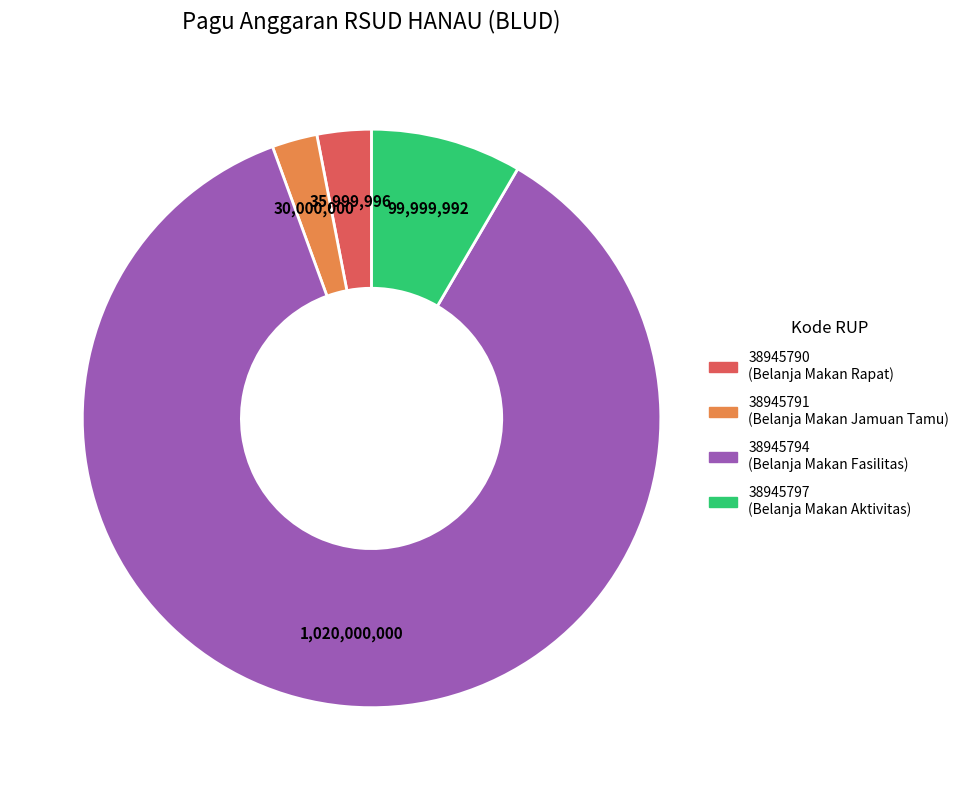

Which category accounts for the majority?

38945794